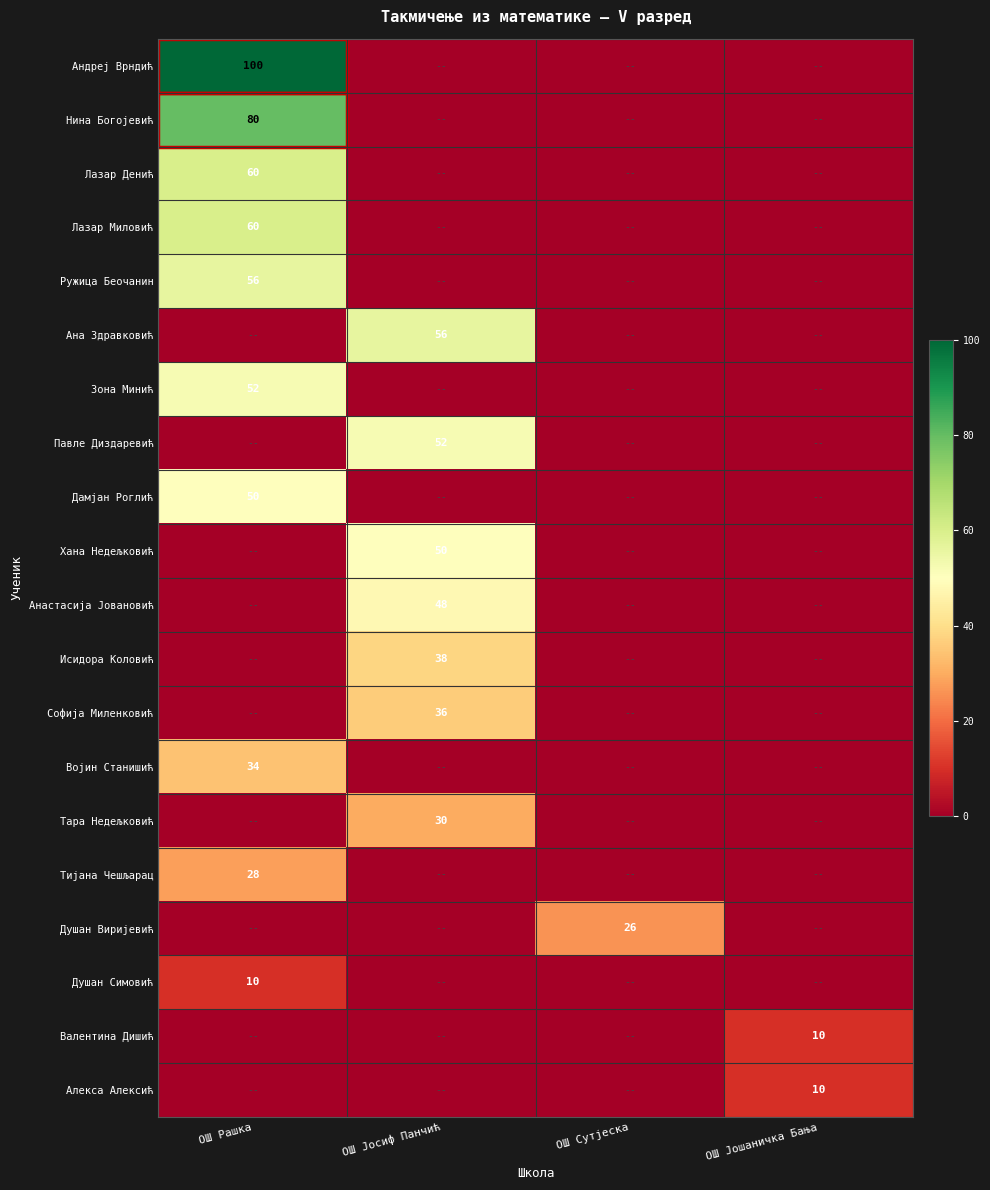

The Павле Диздаревић series shows 84 at ОШ Јосиф Панчић. True or false?

False